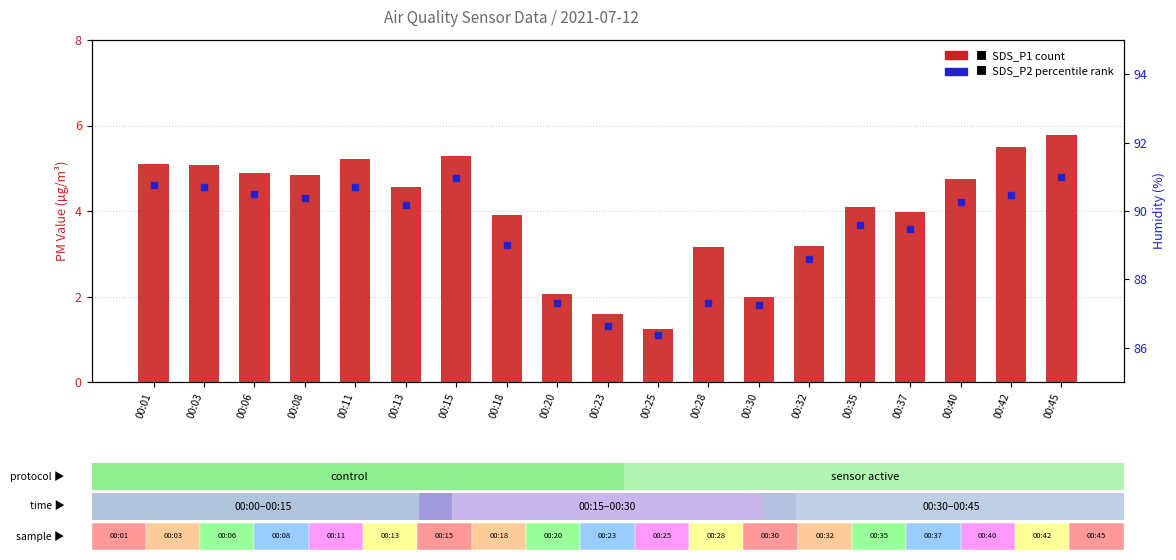

What is the total value across all series at 00:23?

2.9